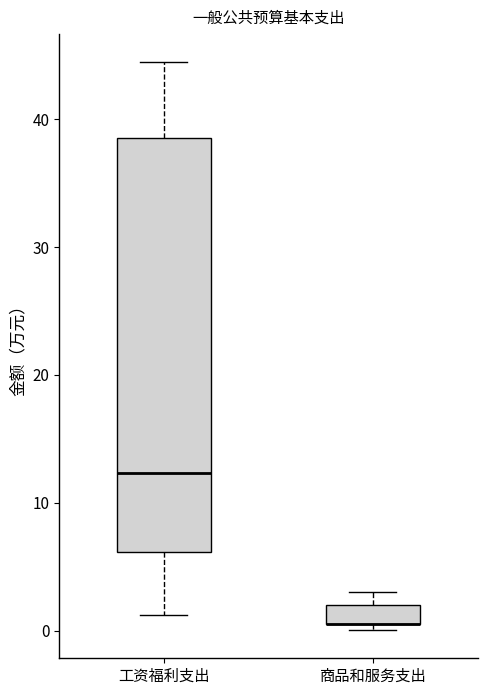

Reading left to right, read every box against the y-axis: the position of its median line, the range the box covers, and the ends of its whiskers. The values are not printed on the chart, so give them approximately, as read against the axis.

工资福利支出: median 12, box 6 to 39, whiskers 1 to 44
商品和服务支出: median 1 (drawn on the box's lower edge), box 1 to 2, whiskers 0 to 3